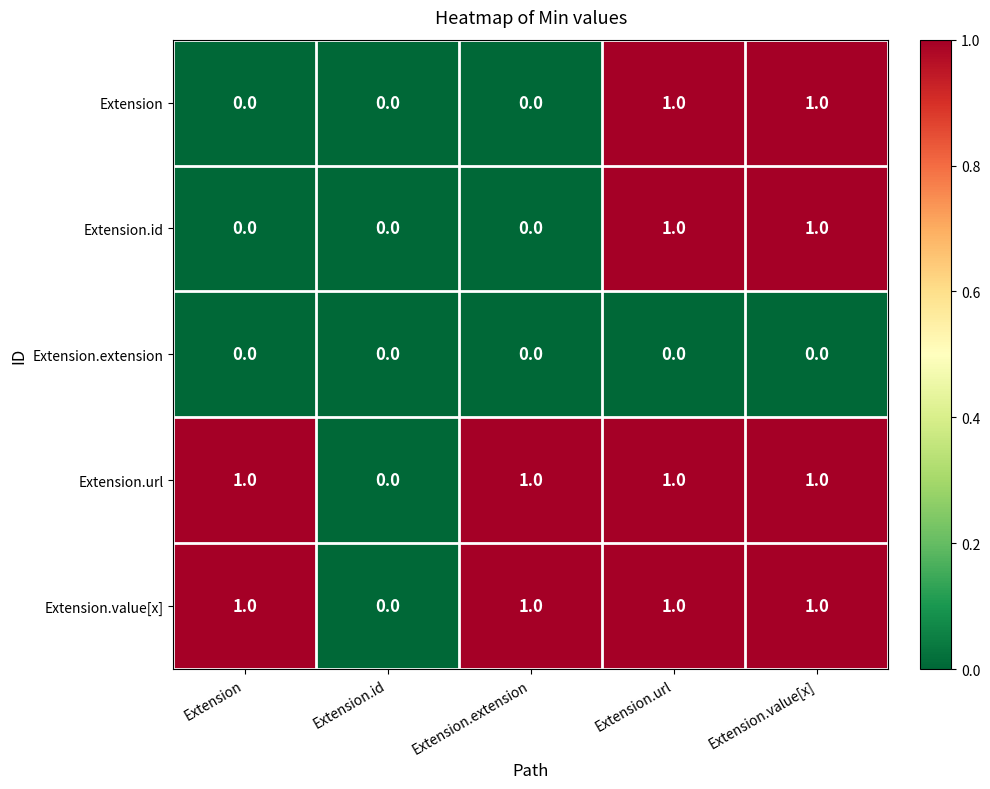

Is the value of Extension.extension at Extension.extension greater than the value of Extension.value[x] at Extension.value[x]?

No